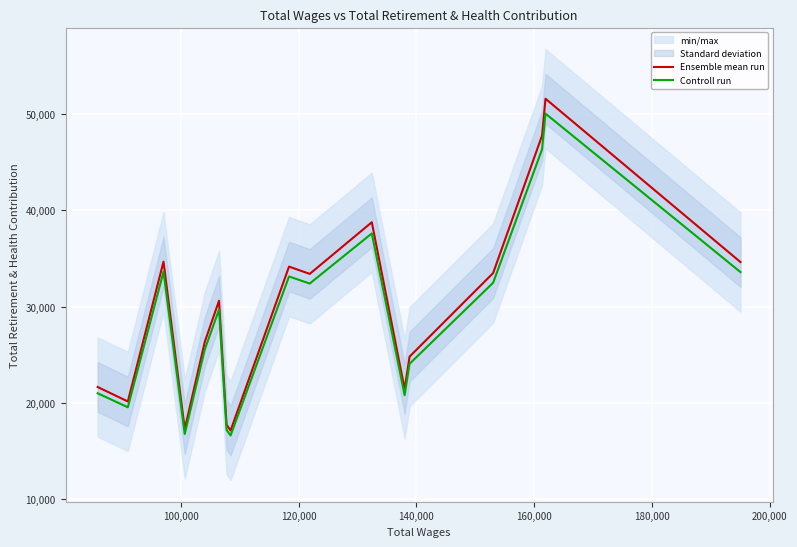

What is the maximum value for Ensemble mean run?

51599.0